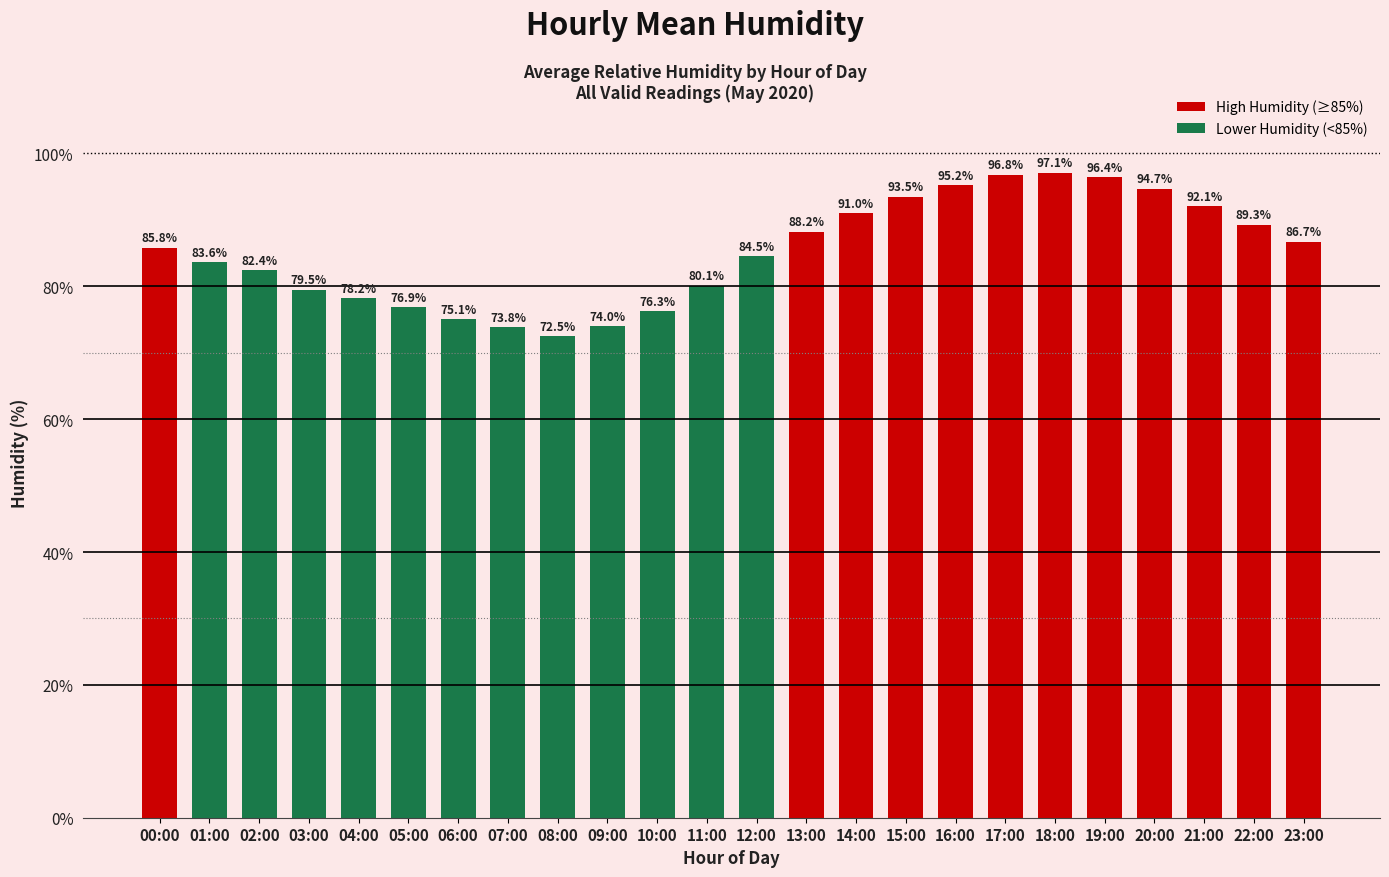

Is it true that High Humidity (≥85%) equals 85.8 at 00:00?

True